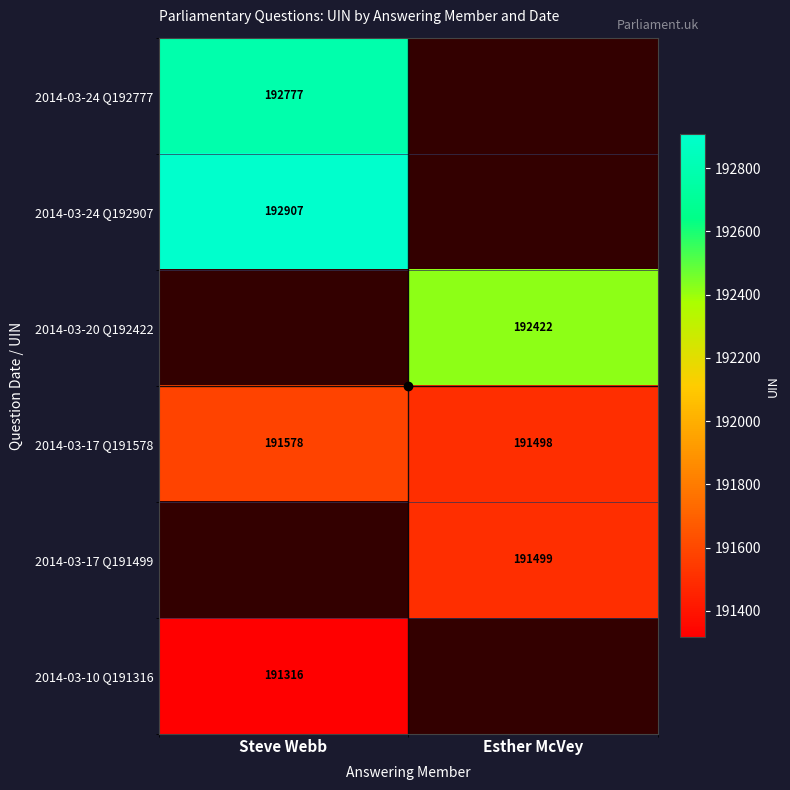

What is the maximum value shown in the chart?

192907.0